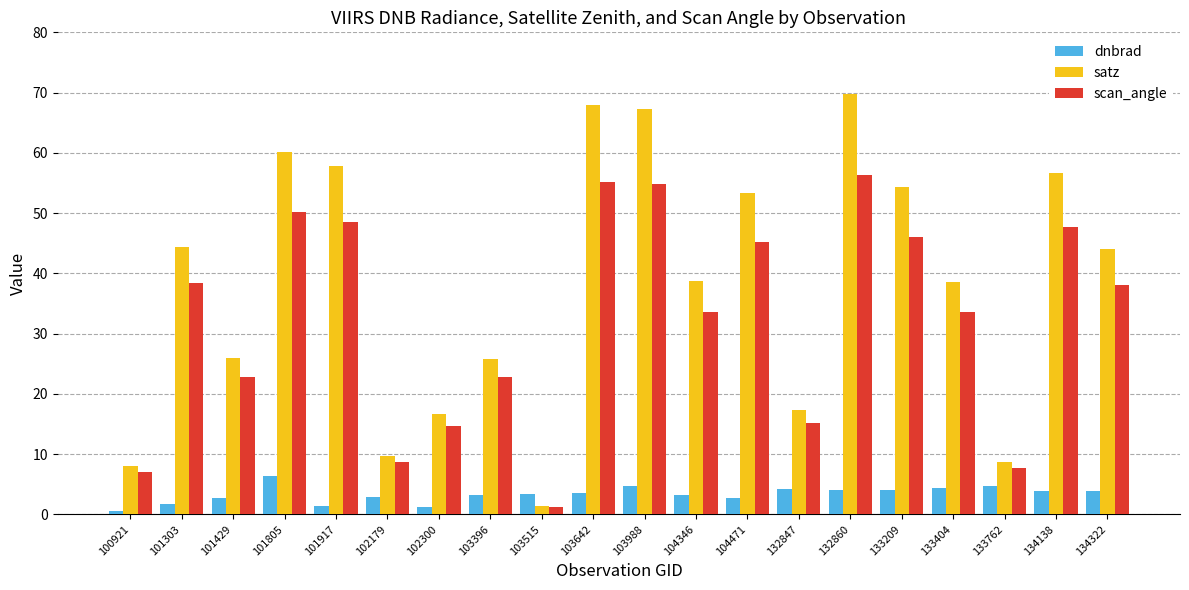

List the series in order of their overall mean, lowest first.

dnbrad, scan_angle, satz